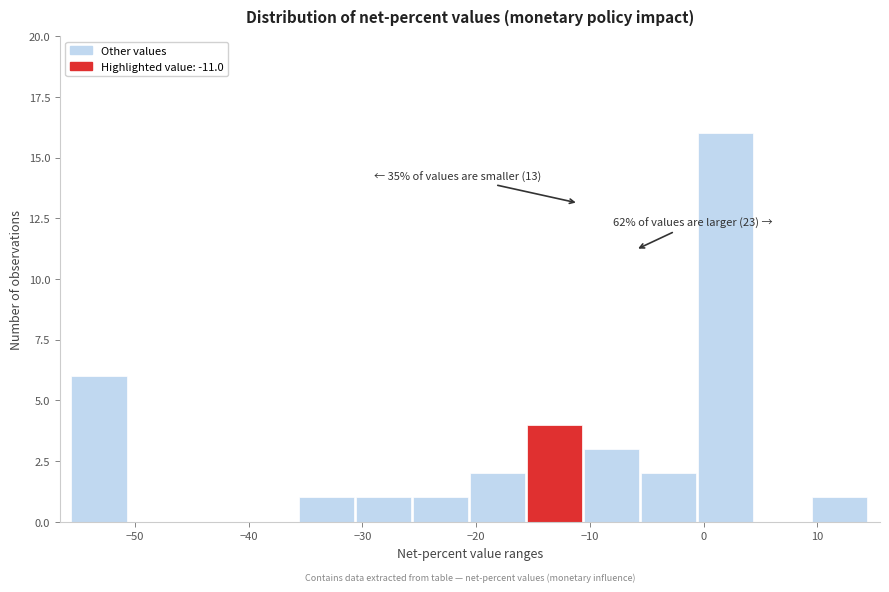

Which range on the x-axis has the tallest bar?

-1 to 4